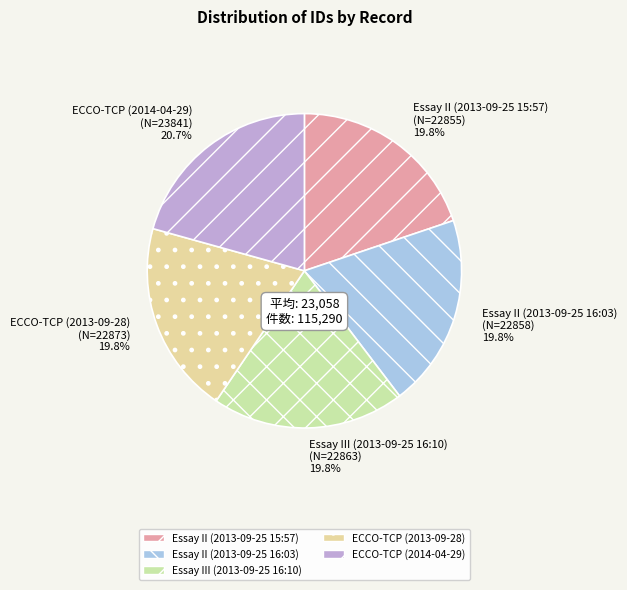

What is the largest slice in the pie chart?

ECCO-TCP (2014-04-29)